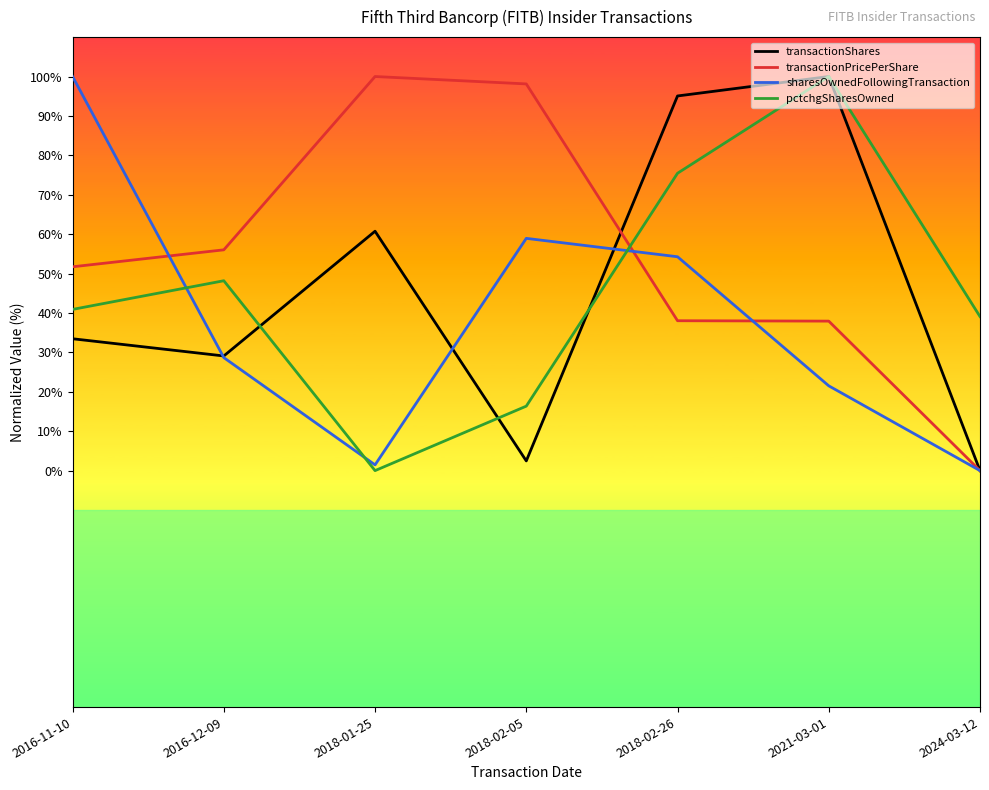

How many lines are shown in the chart?

4